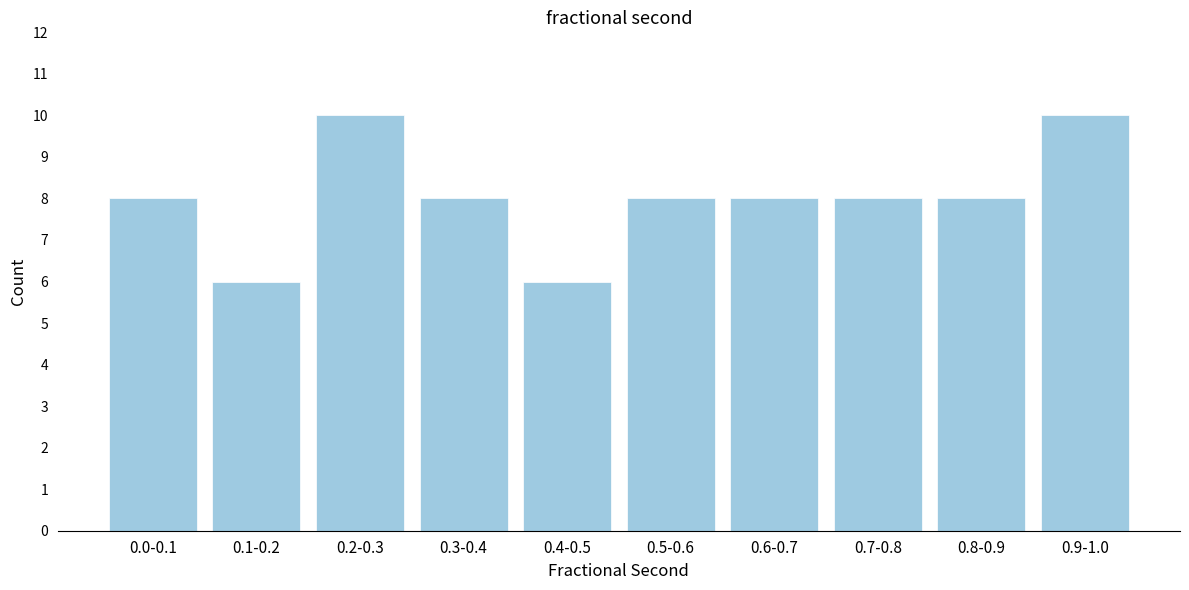

Reading left to right, extract all data points from this chart.

0.0-0.1=8	0.1-0.2=6	0.2-0.3=10	0.3-0.4=8	0.4-0.5=6	0.5-0.6=8	0.6-0.7=8	0.7-0.8=8	0.8-0.9=8	0.9-1.0=10